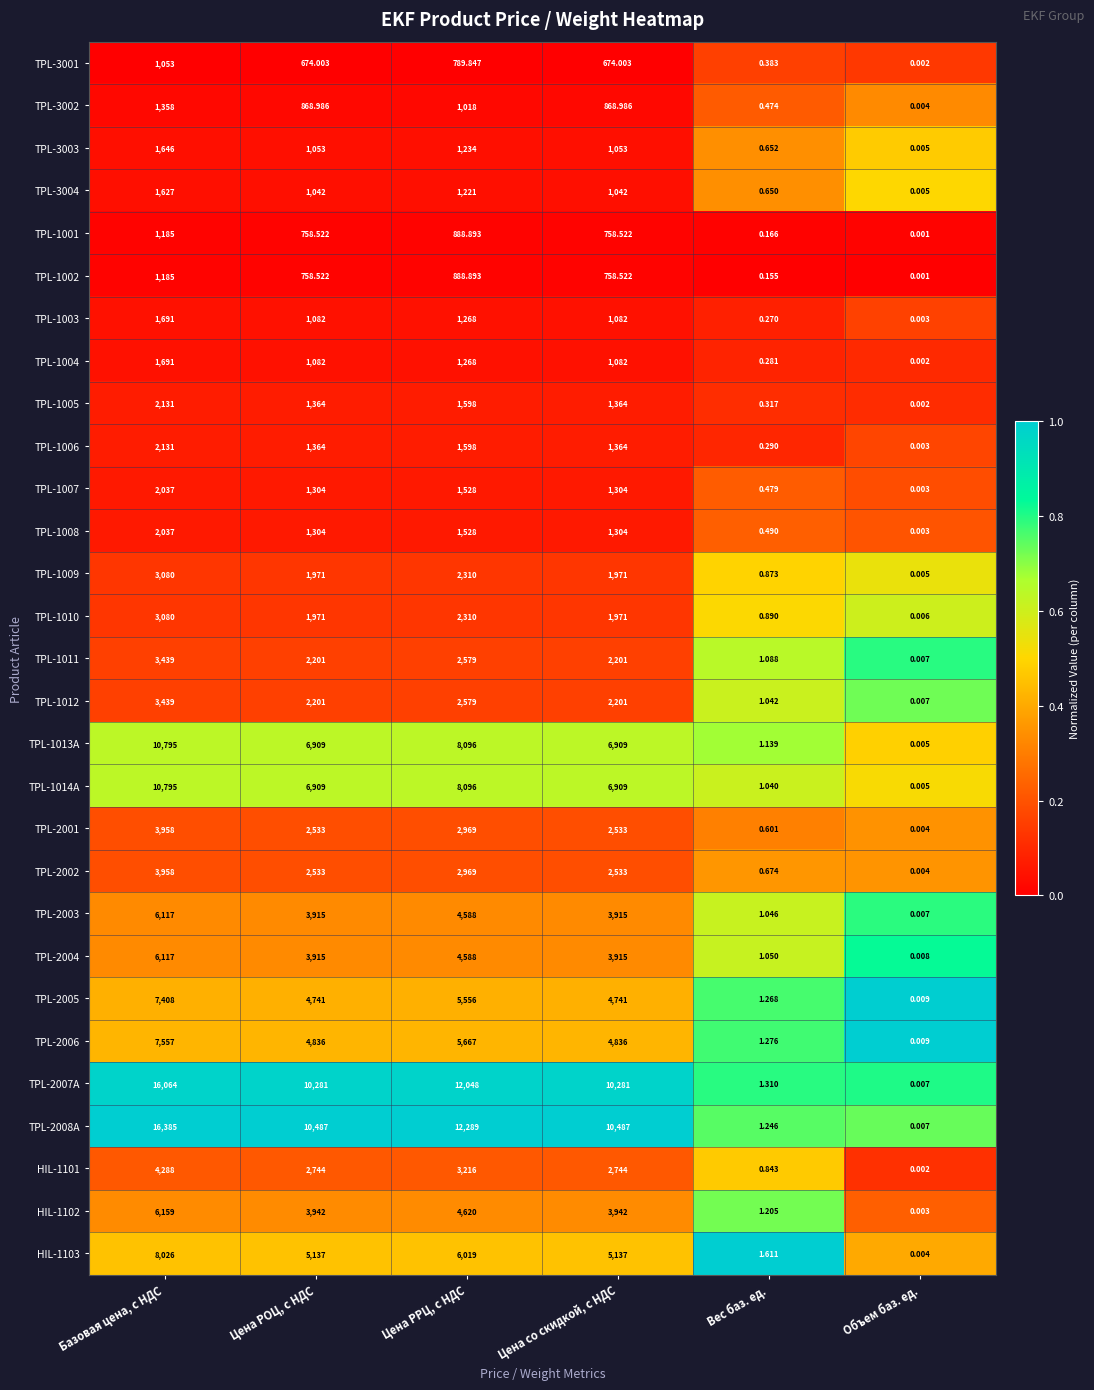

Is the value of TPL-1010 at Цена со скидкой, с НДС greater than the value of TPL-1005 at Вес баз. ед.?

Yes